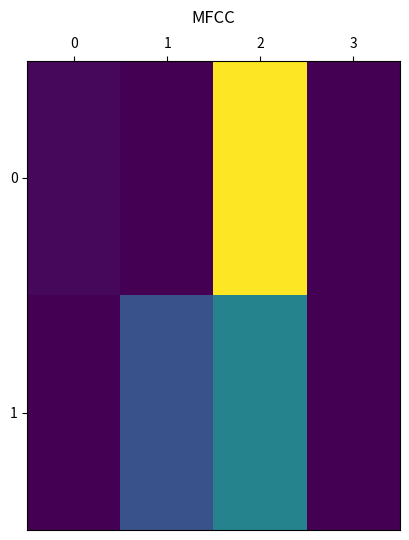

How many distinct data groups are displayed?

2